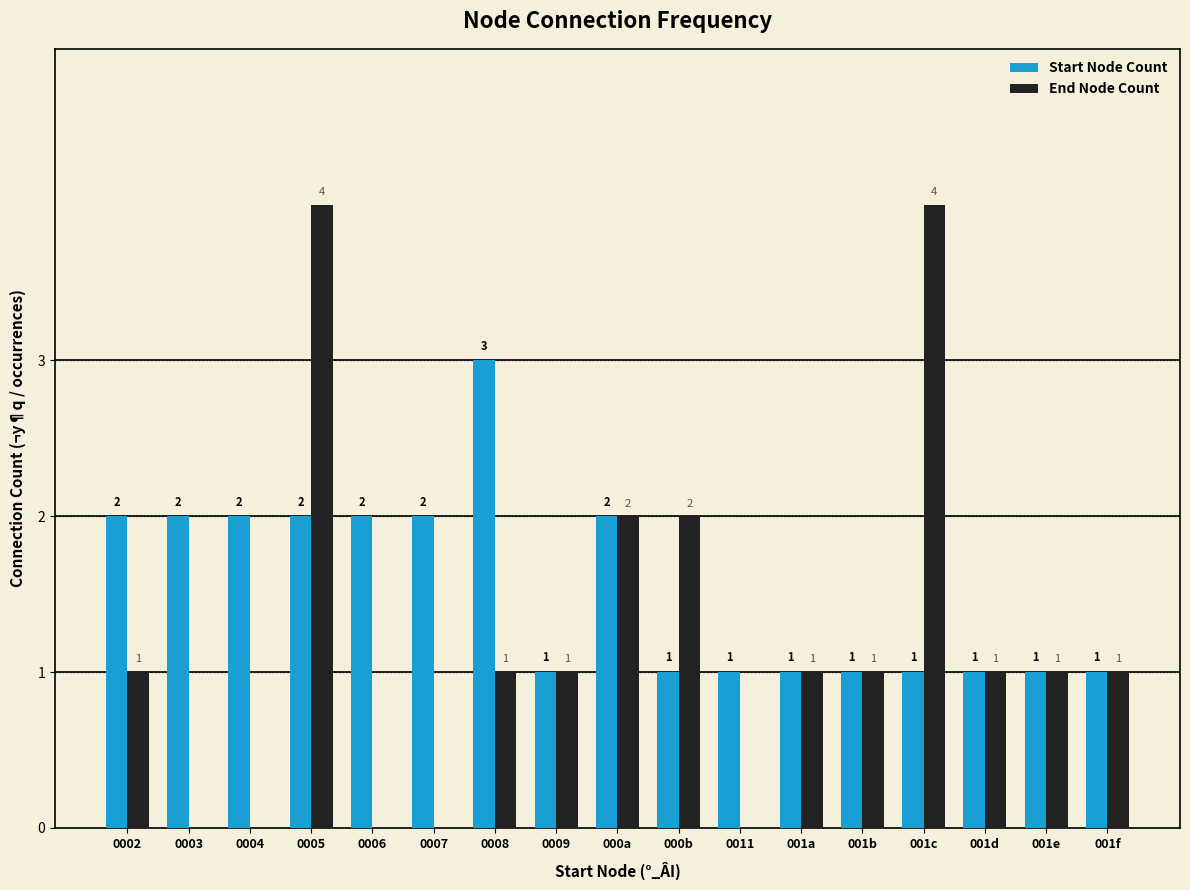

What is the highest value of the Start Node Count series?

3